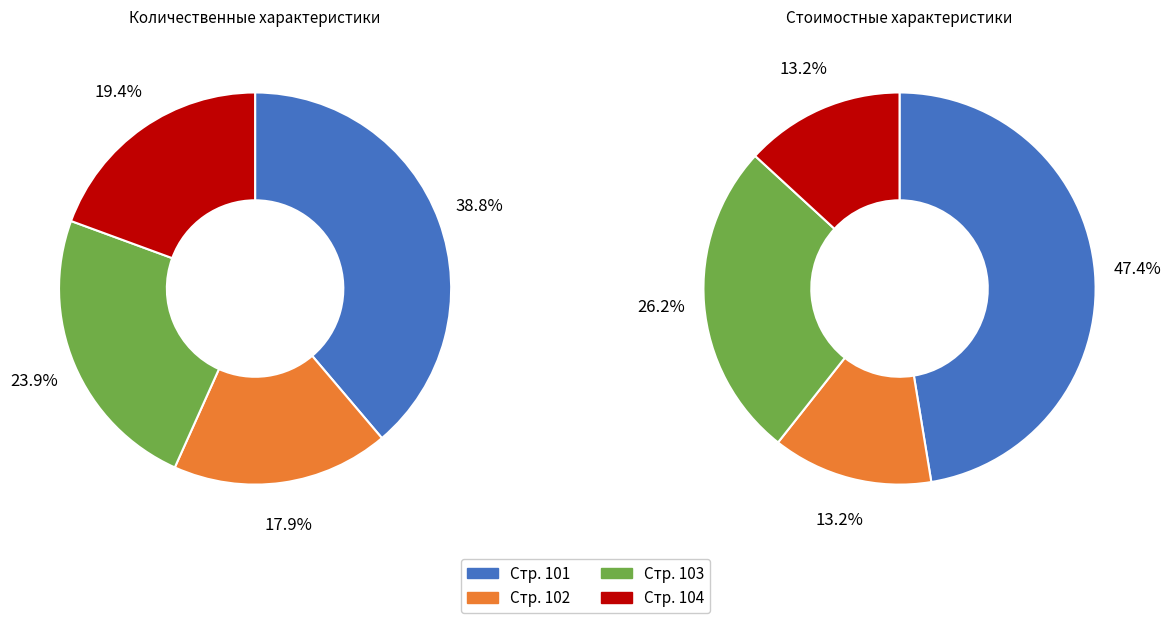

What is the smallest slice in the pie chart?

Из строки 101 (102)